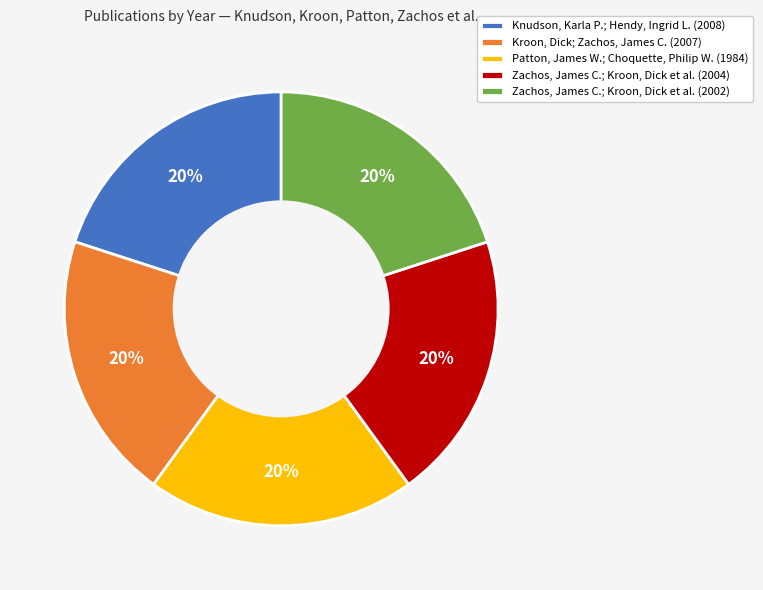

What is the ratio of the value at Zachos, James C.; Kroon, Dick et al. (2004) to the value at Kroon, Dick; Zachos, James C. (2007)?

1.0